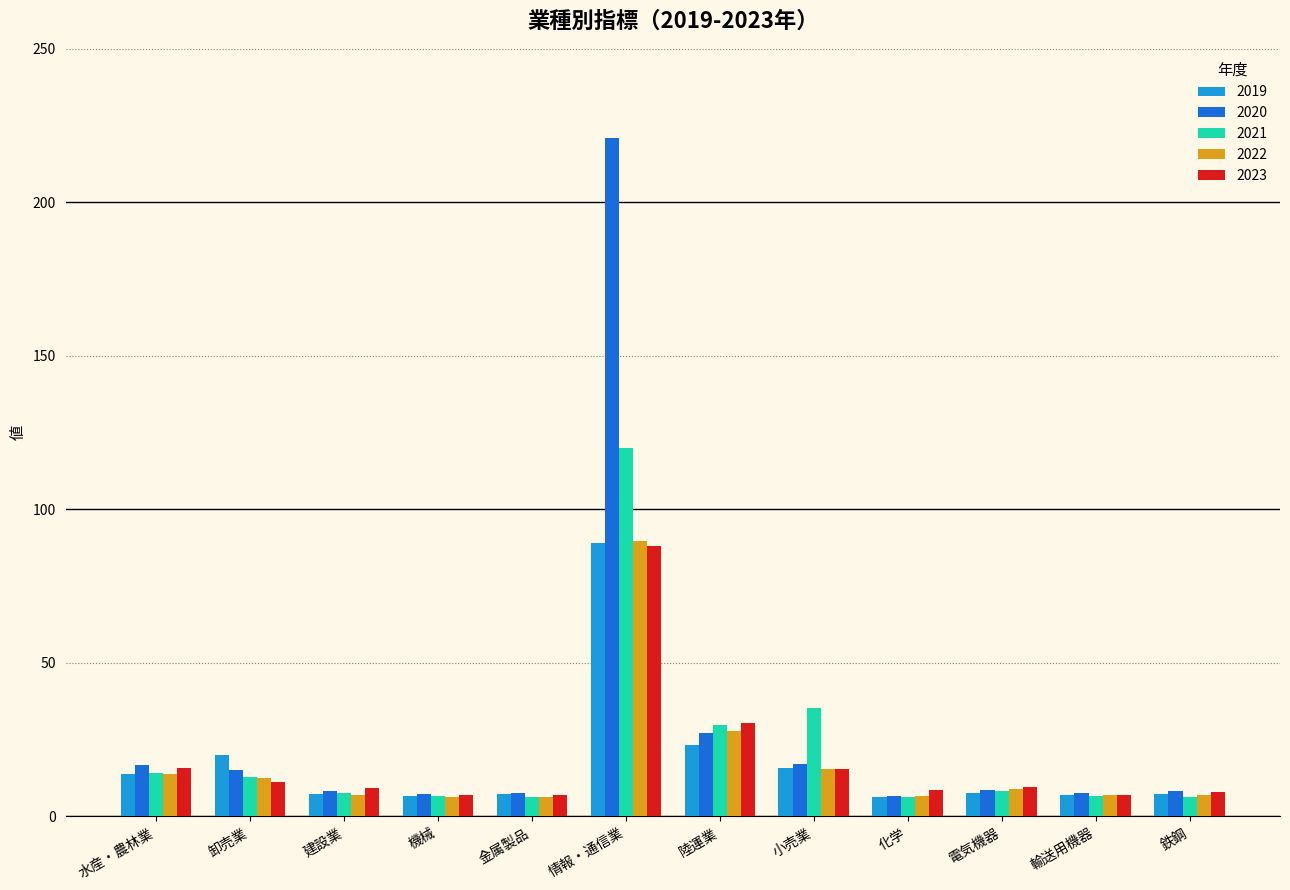

Which series has the largest total across all categories?

2020